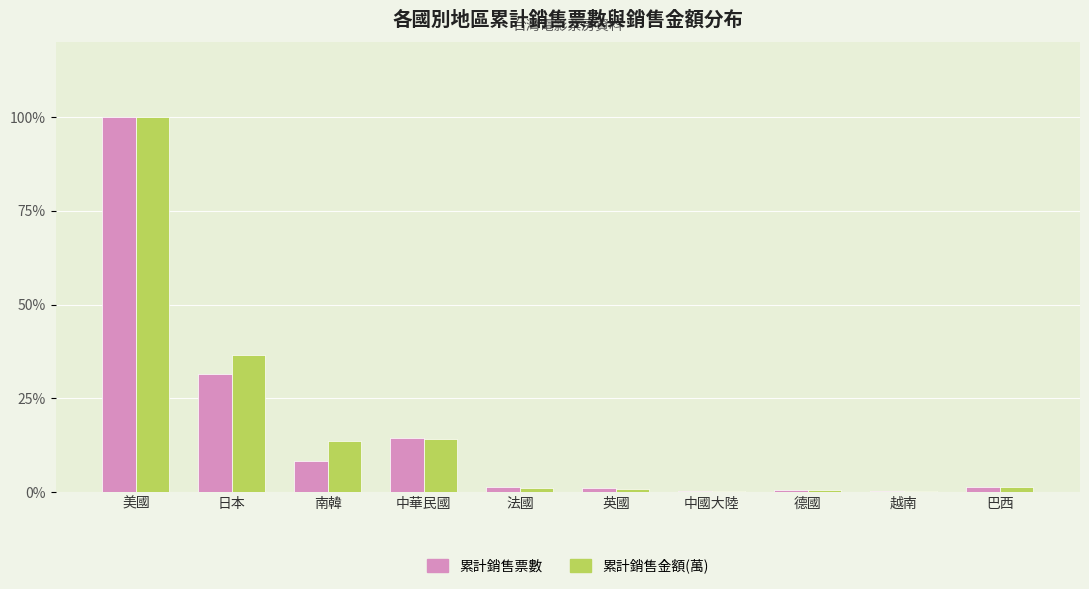

True or false: 累計銷售金額(萬) has a value of 14.1 at 中華民國.

True